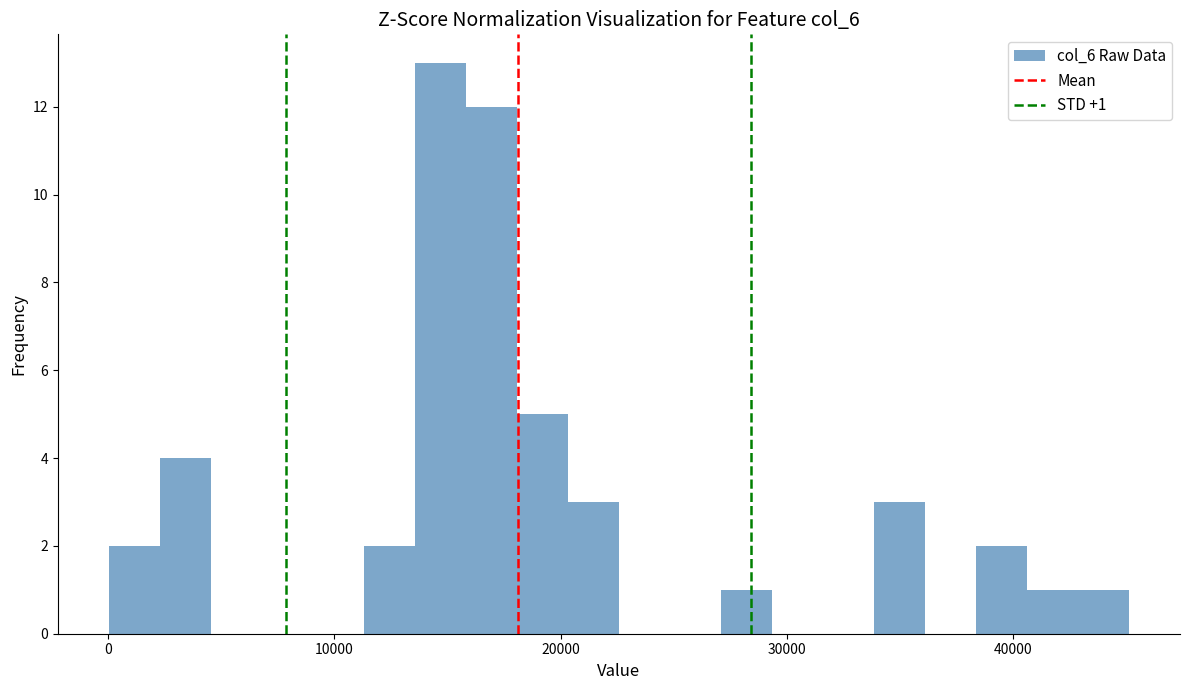

Around what value on the x-axis is the tallest bar? Give the approximate position of its centre, as read against the axis.

15000